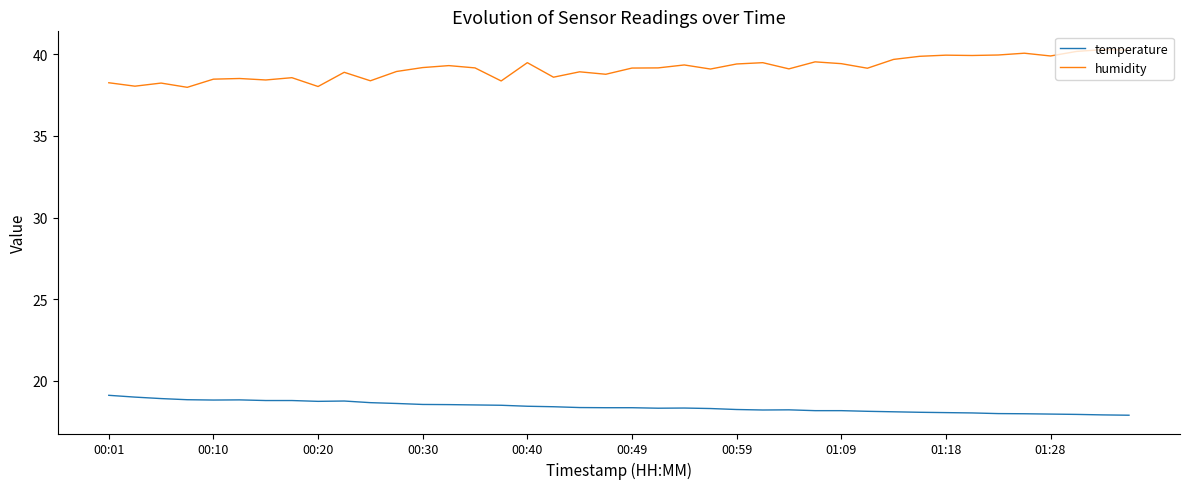

True or false: humidity and temperature cross at least once.

False